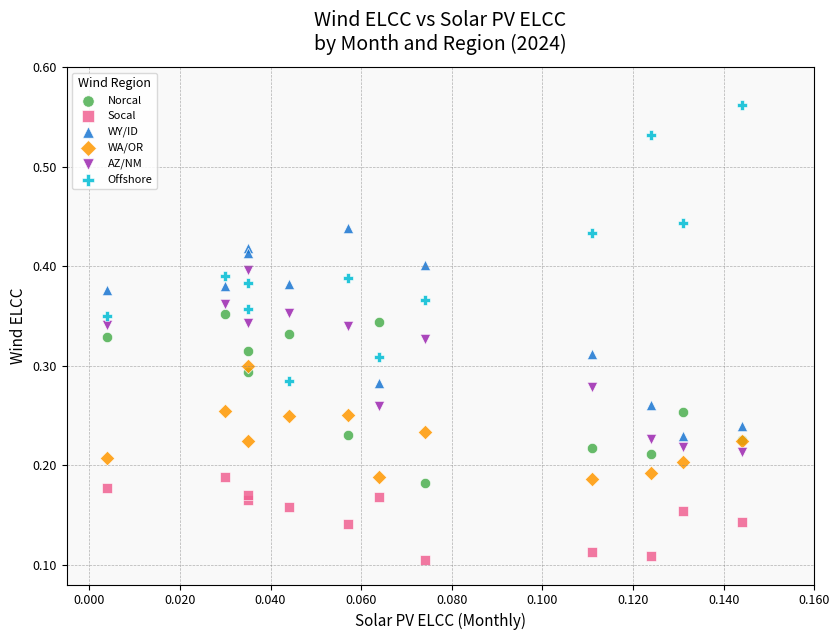

Which series reaches the maximum Y coordinate?

Offshore